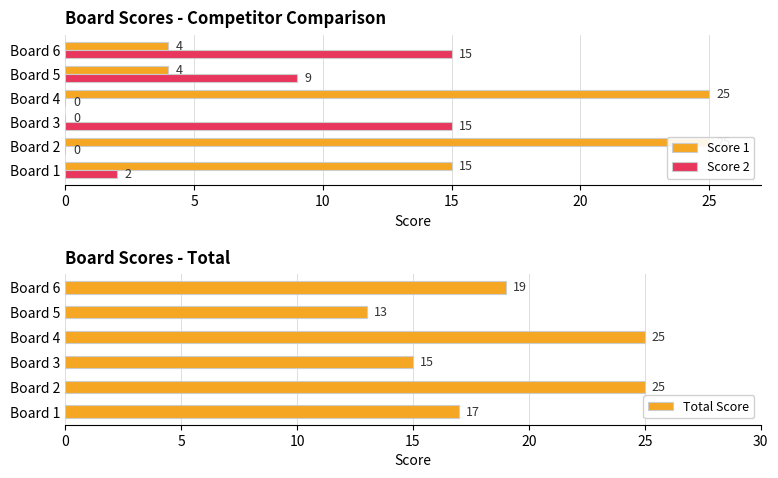

How many Total Score values are between 15 and 25?

5